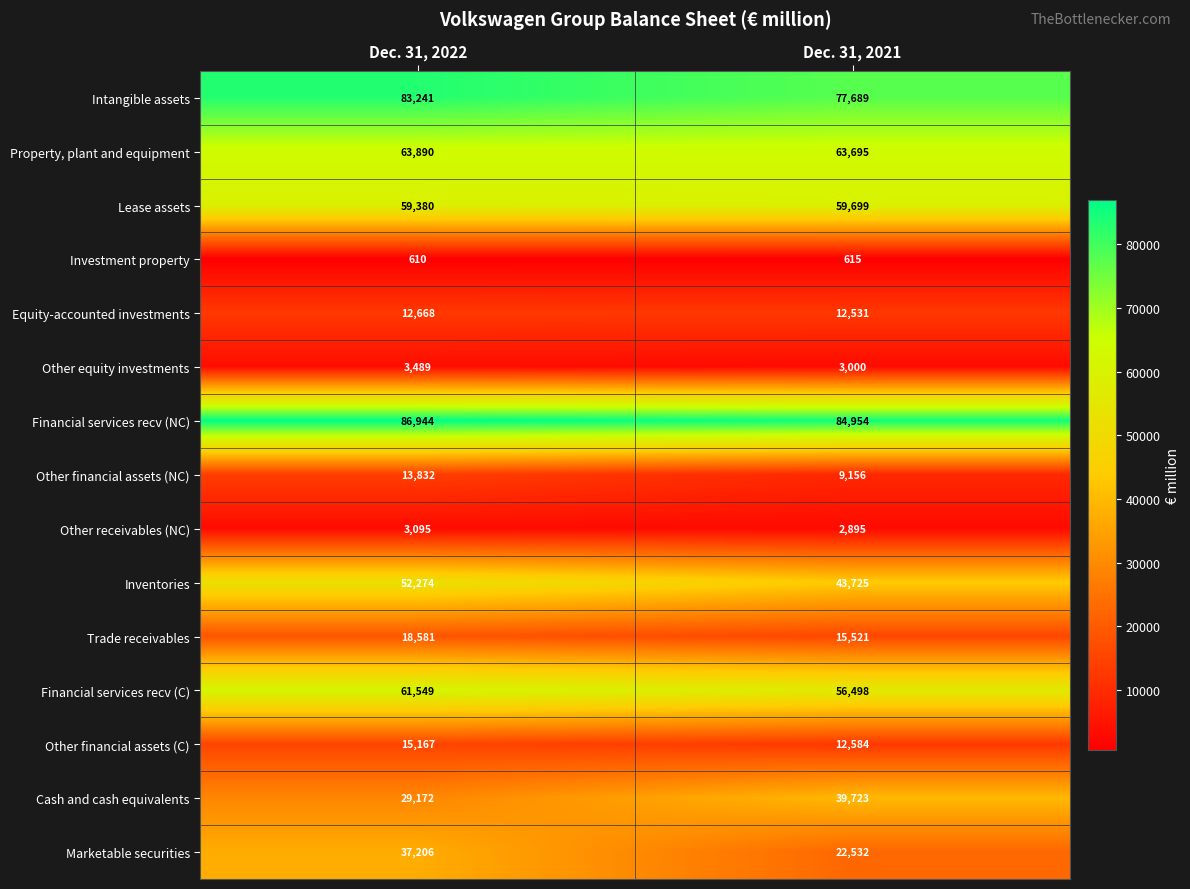

Reading left to right, list all the values displayed in this chart.

Intangible assets: 83241	77689
Property, plant and equipment: 63890	63695
Lease assets: 59380	59699
Investment property: 610	615
Equity-accounted investments: 12668	12531
Other equity investments: 3489	3000
Financial services recv (NC): 86944	84954
Other financial assets (NC): 13832	9156
Other receivables (NC): 3095	2895
Inventories: 52274	43725
Trade receivables: 18581	15521
Financial services recv (C): 61549	56498
Other financial assets (C): 15167	12584
Cash and cash equivalents: 29172	39723
Marketable securities: 37206	22532